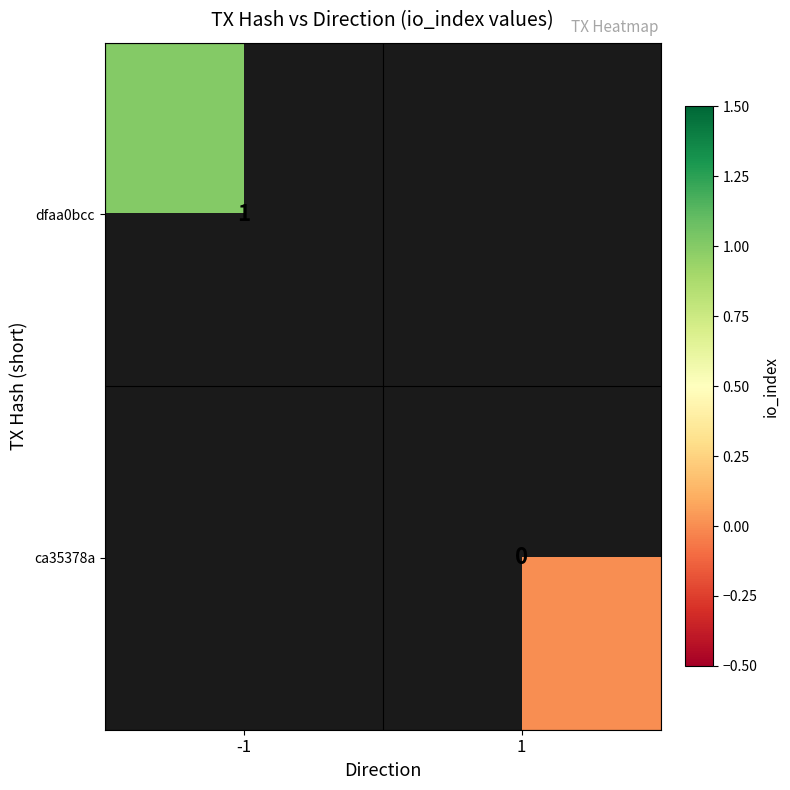

List the series in order of their peak value, highest first.

dfaa0bcc, ca35378a